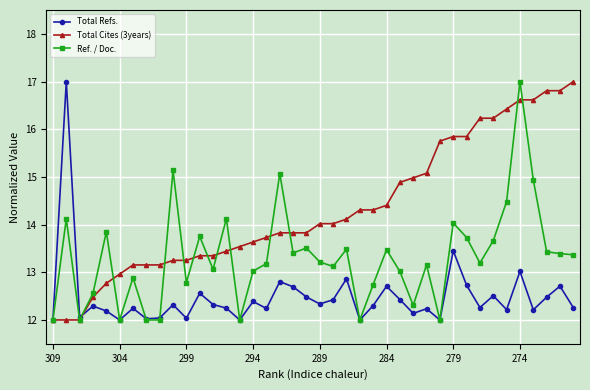

What is the lowest value of the Total Cites (3years) series?

12.0